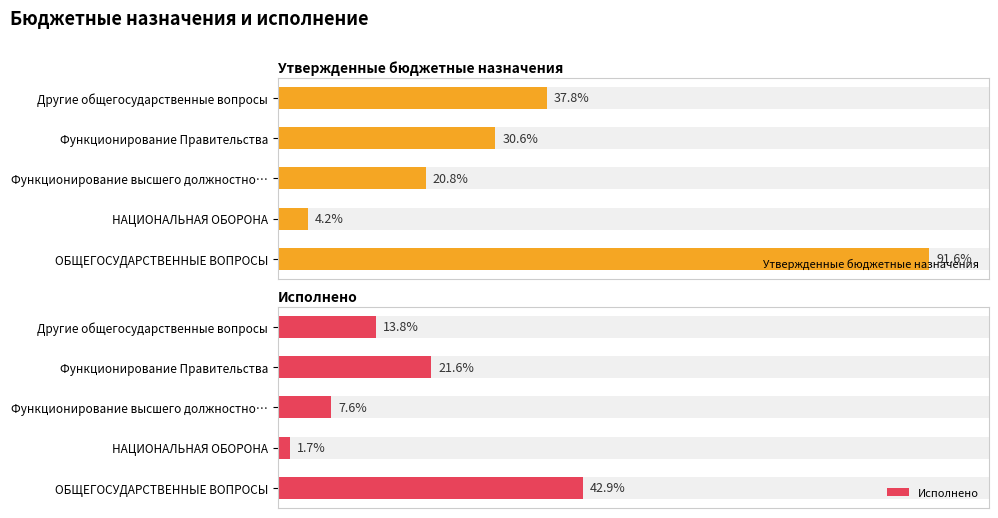

Rank the series by their average value, from lowest to highest.

Исполнено, Утвержденные бюджетные назначения